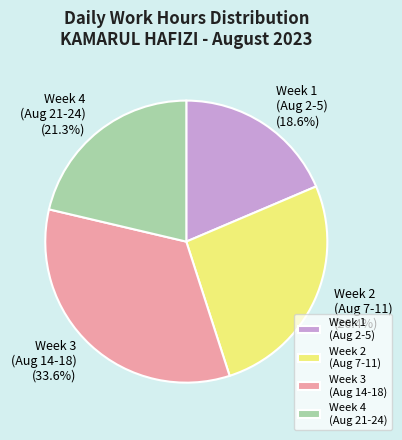

Is there a majority slice in this chart?

No